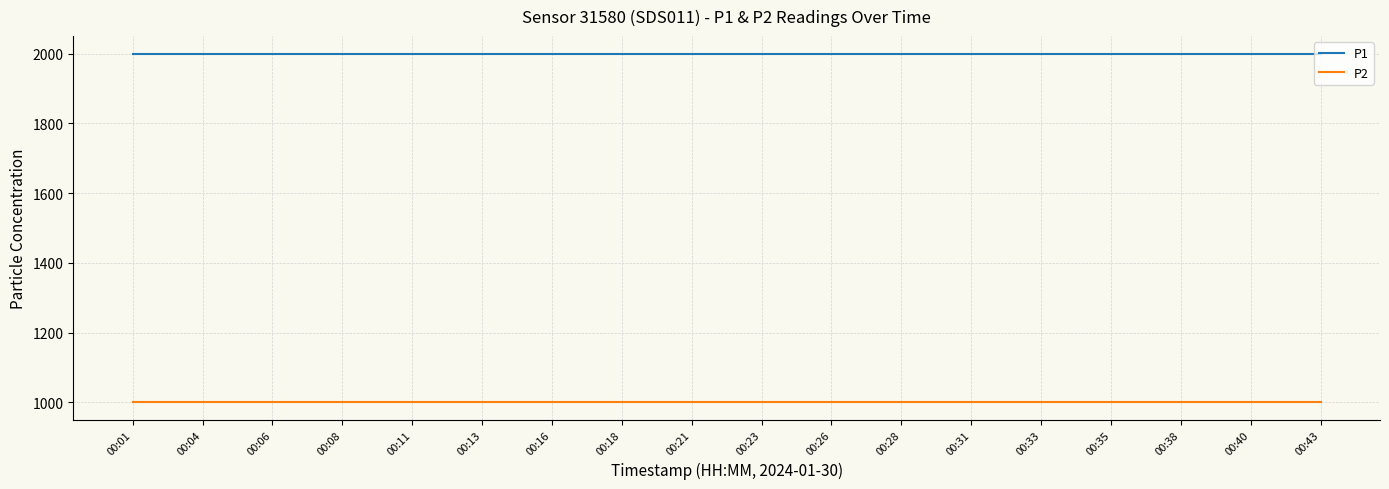

True or false: P1 and P2 cross at least once.

False